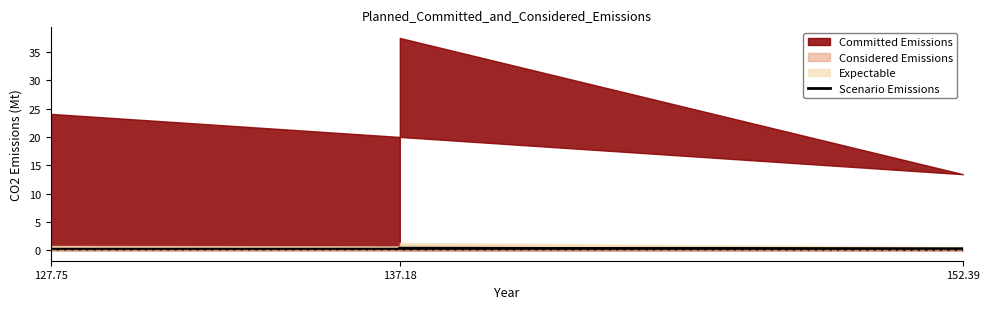

What is the smallest value displayed?

0.2